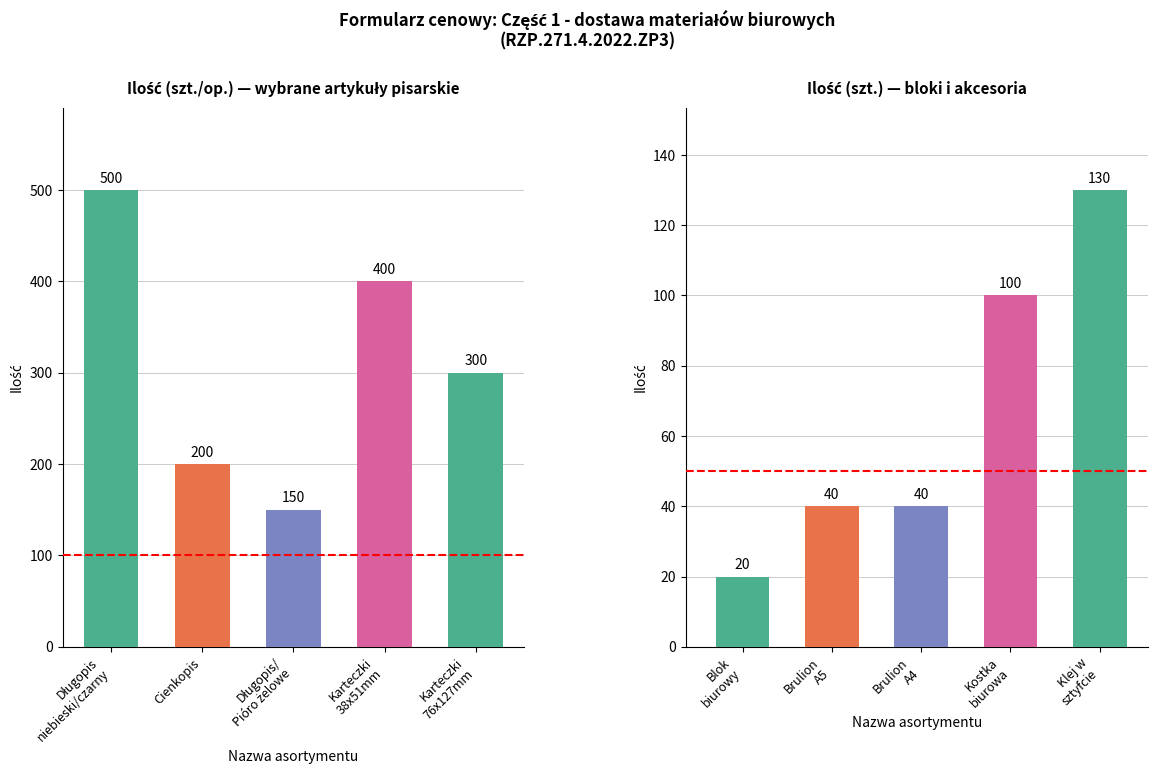

Is it true that the value at Karteczki 76x127mm is 108?

False